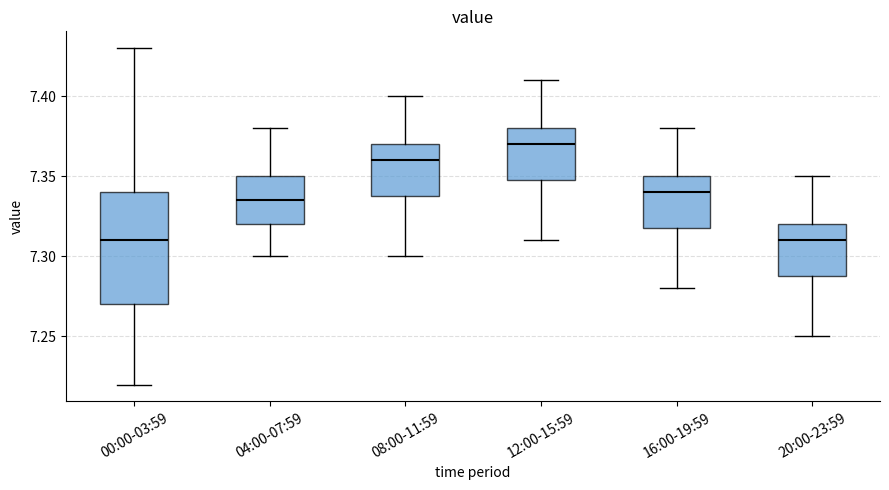

Which box is the tallest, from its lower edge to its upper edge?

00:00-03:59